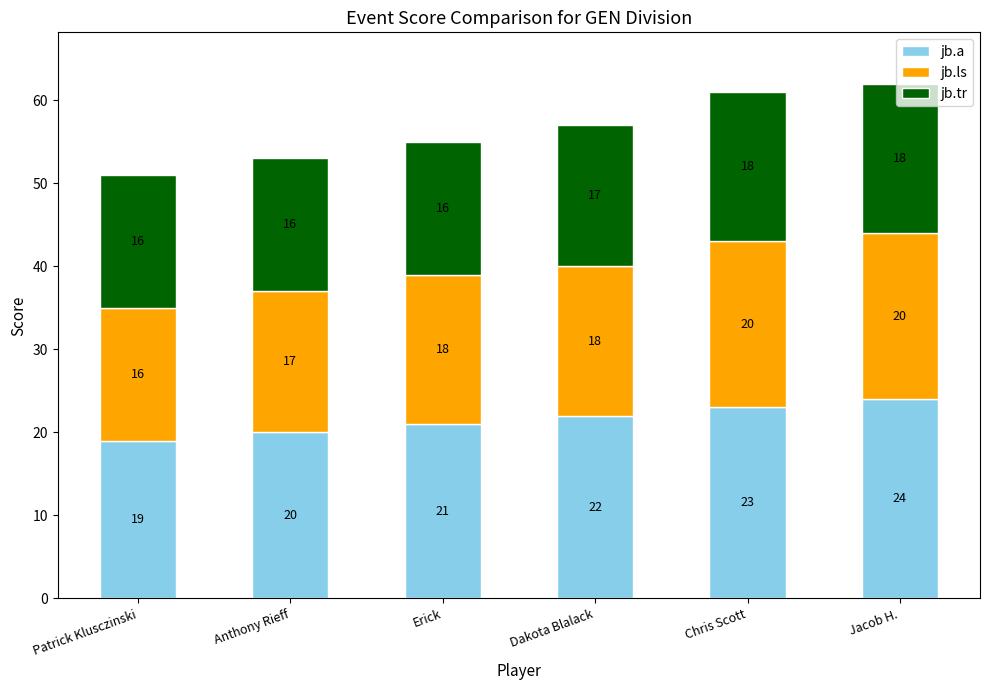

What is the difference between the jb.a values at Dakota Blalack and Erick?

1